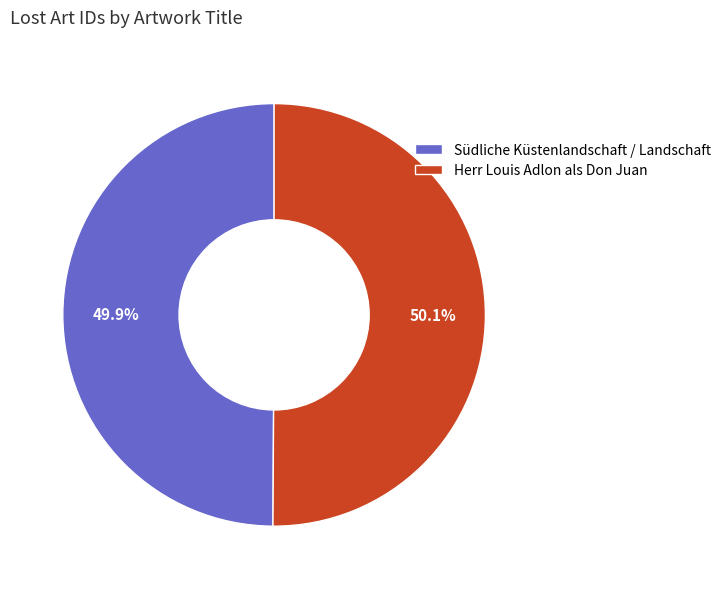

What portion of the pie excludes Südliche Küstenlandschaft / Landschaft?

50.1%